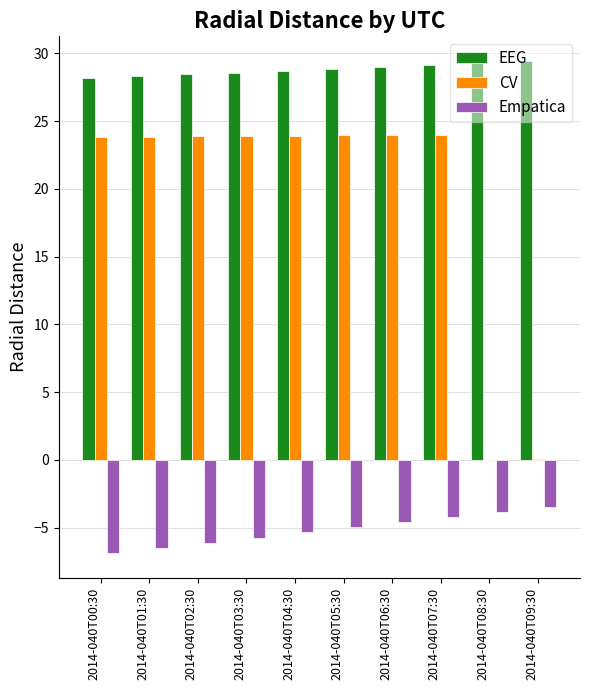

What is the sum of all EEG values?

288.0